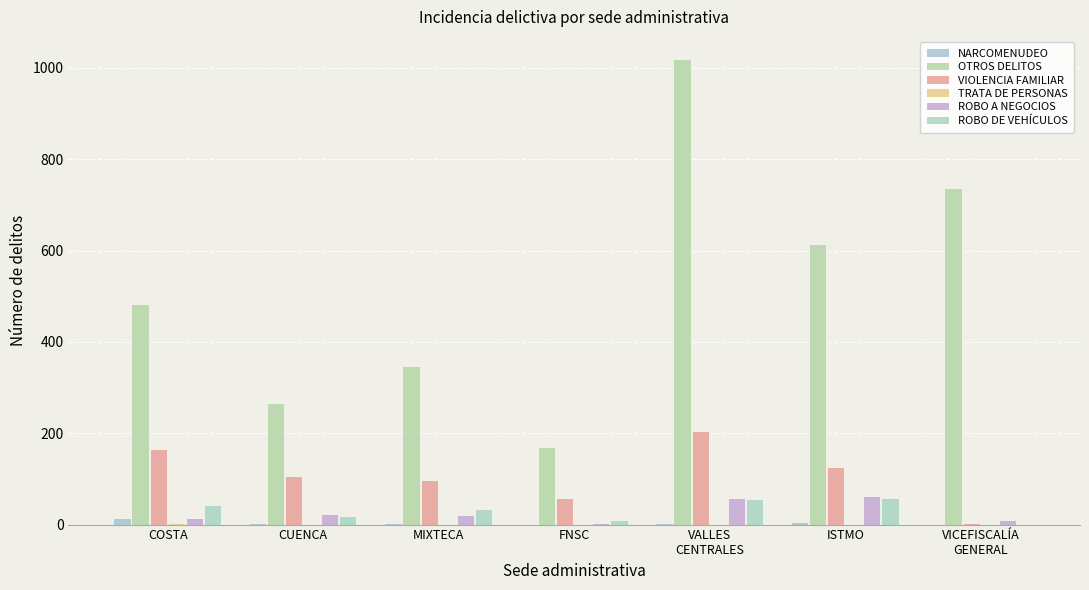

What is the difference between the second highest and minimum values in the ROBO DE VEHÍCULOS series?

53